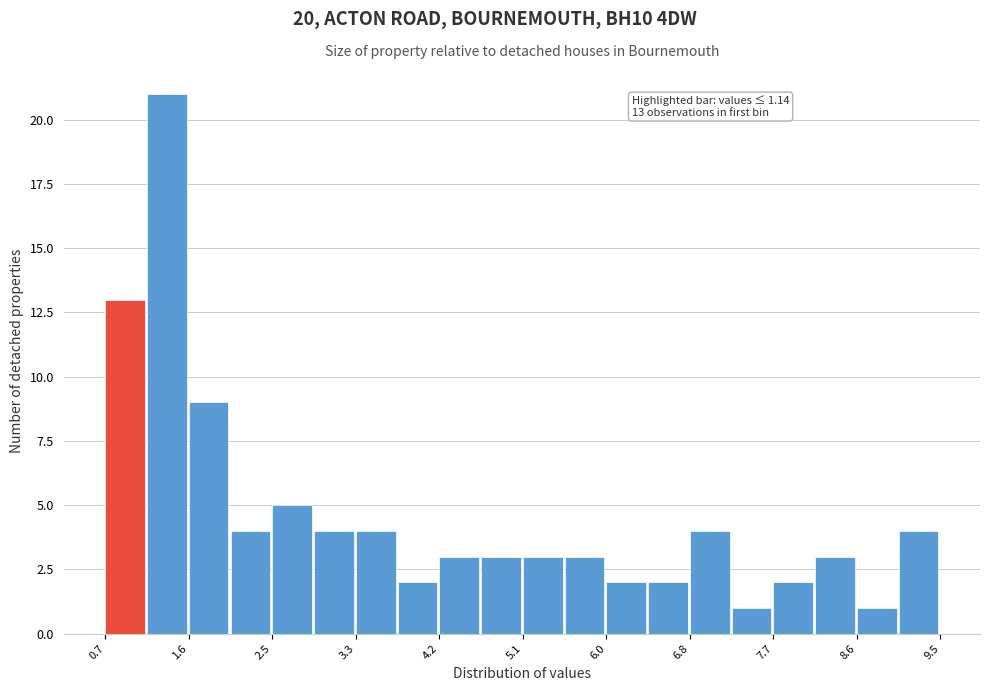

Over which range of the x-axis is the bar tallest?

1.1 to 1.6